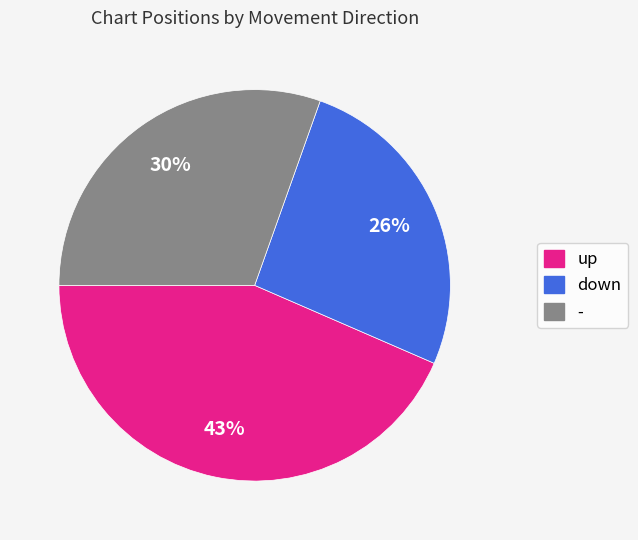

Does - represent more than half of the total?

No